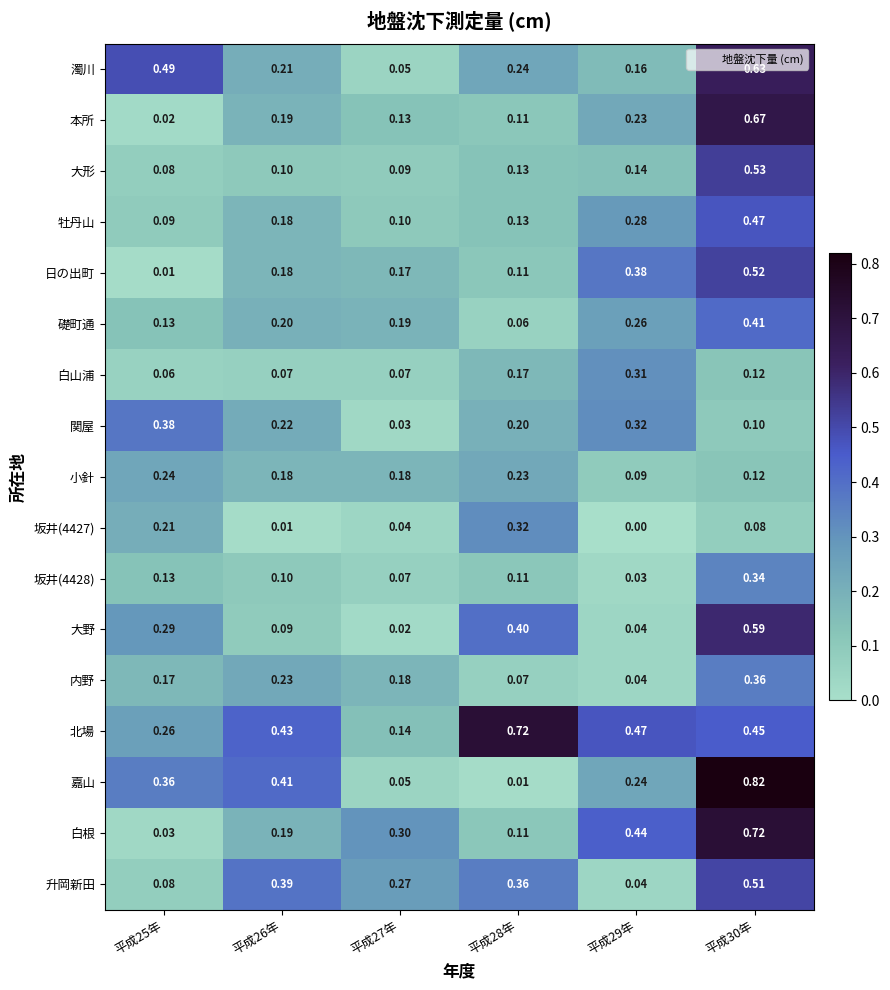

Which series changed the most between 平成29年 and 平成30年?

嘉山